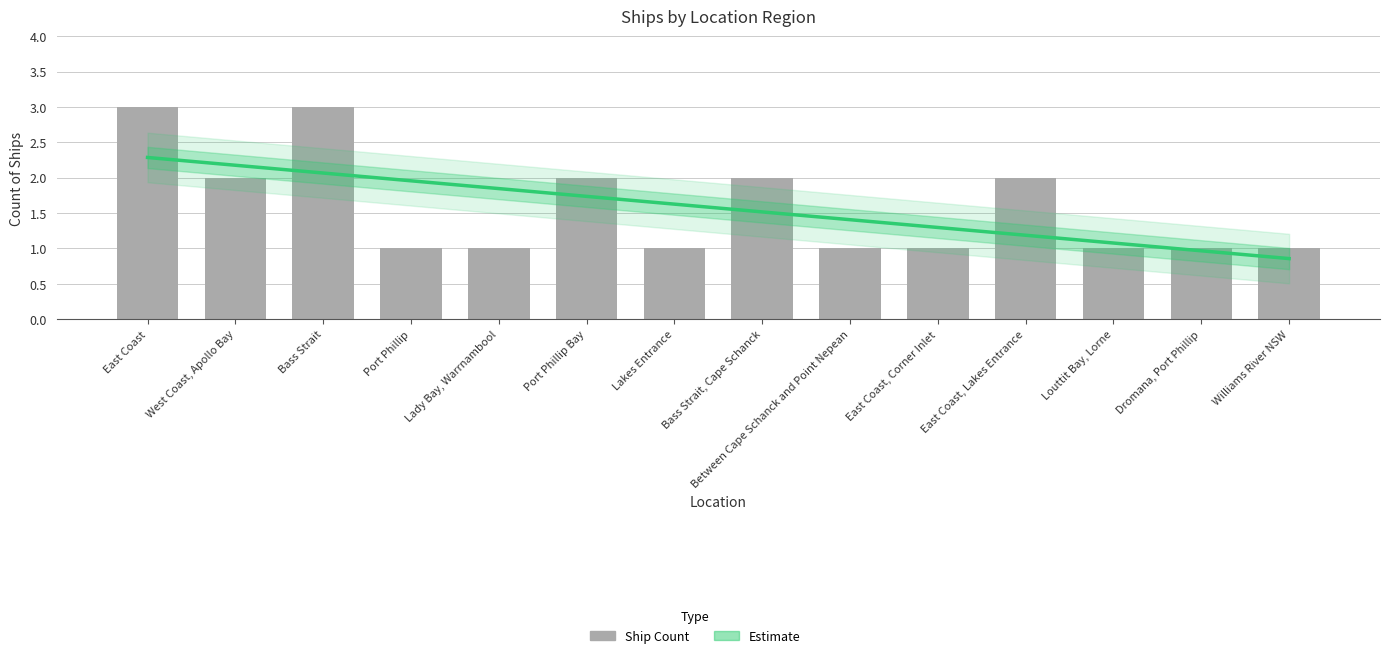

What position from the right is East Coast, Corner Inlet?

5